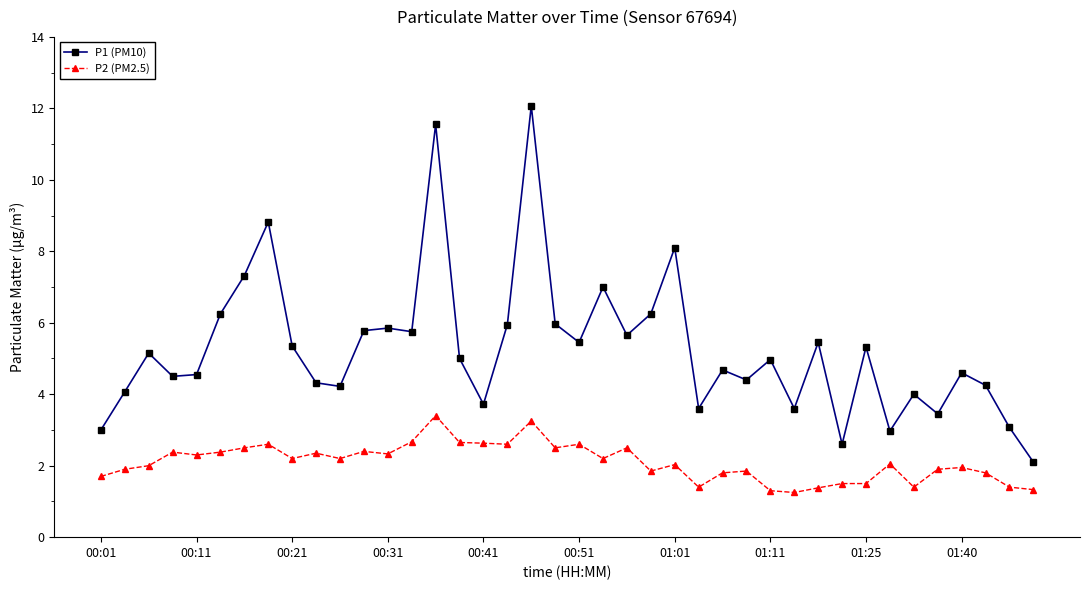

List the series in order of their peak value, highest first.

P1 (PM10), P2 (PM2.5)